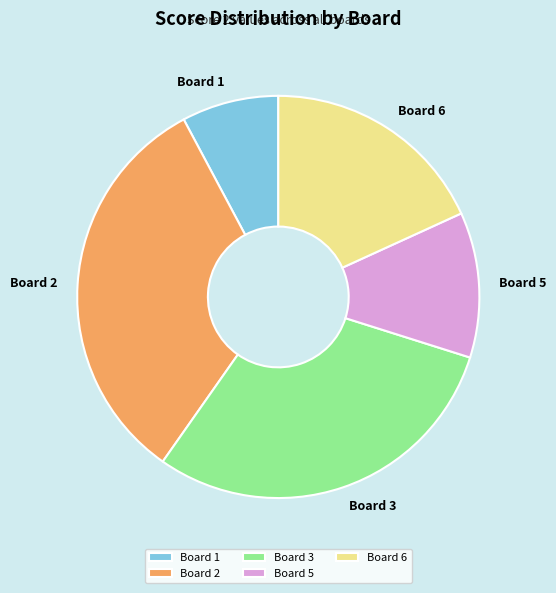

Which category has the biggest portion of the pie?

Board 2